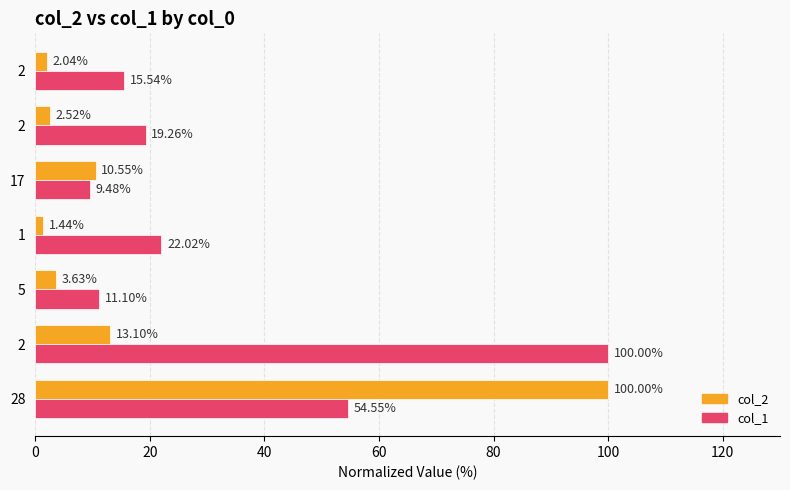

What are all the series names shown in the legend?

col_2, col_1